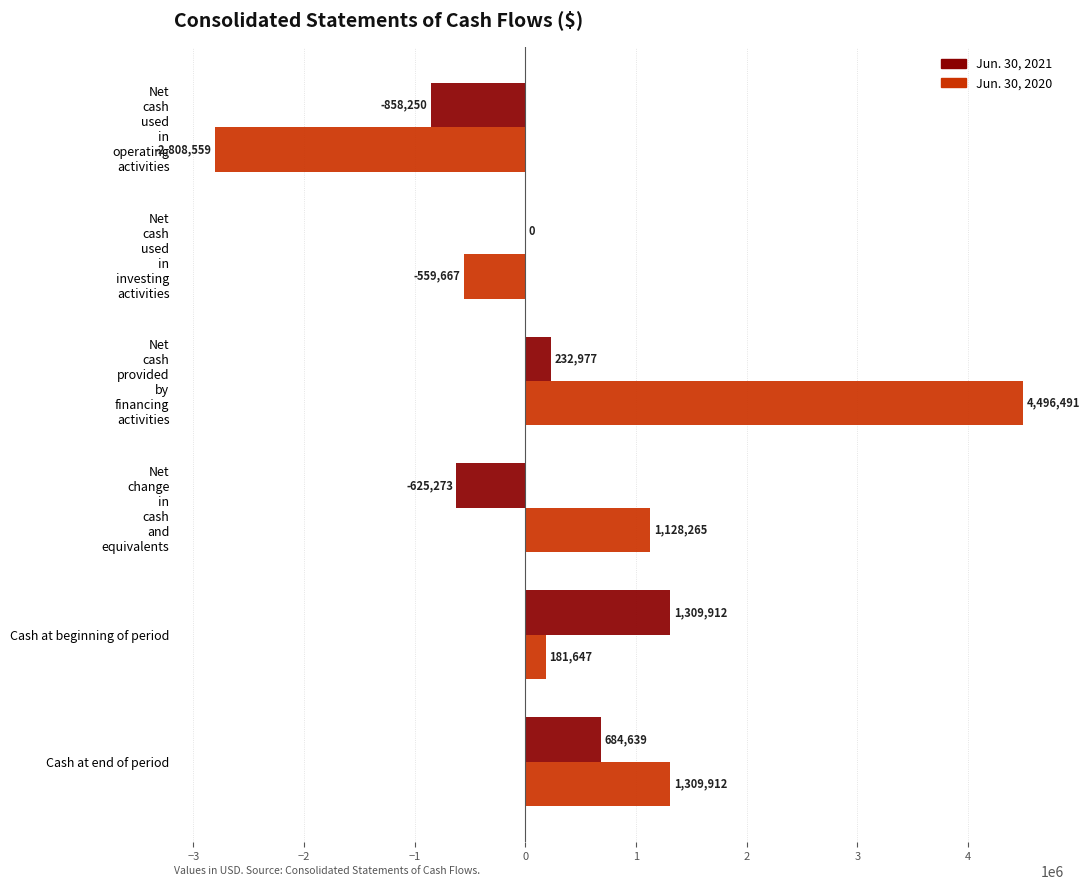

Count the number of categories in the chart.

6